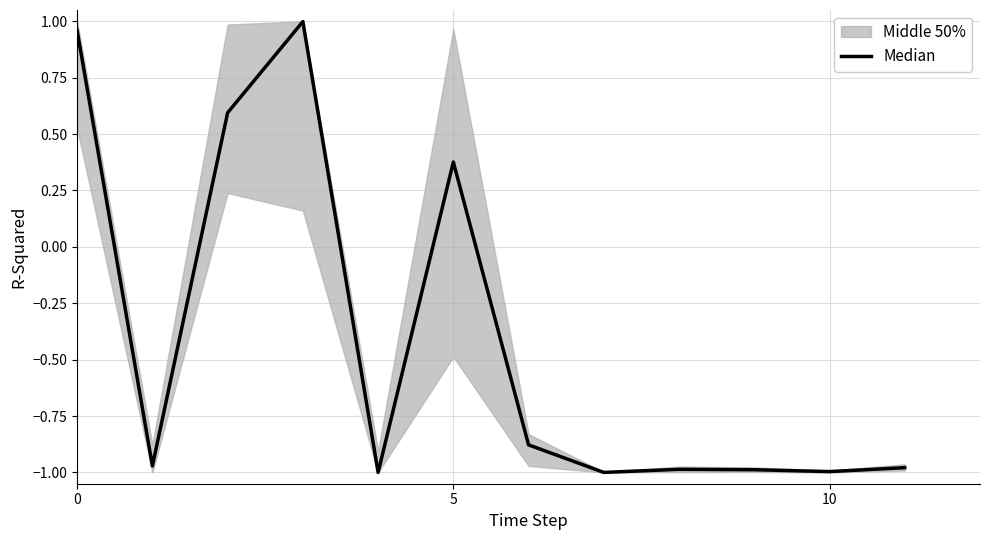

Count the number of values greater than 0.

4